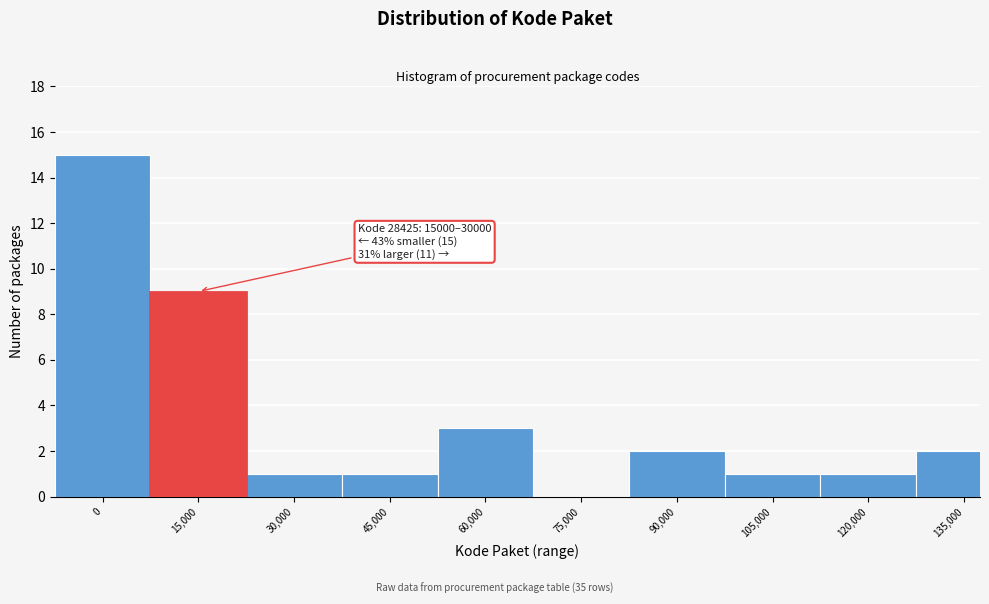

Reading left to right, transcribe all the data shown in this chart.

0=15	15,000=9	30,000=1	45,000=1	60,000=3	75,000=0	90,000=2	105,000=1	120,000=1	135,000=2